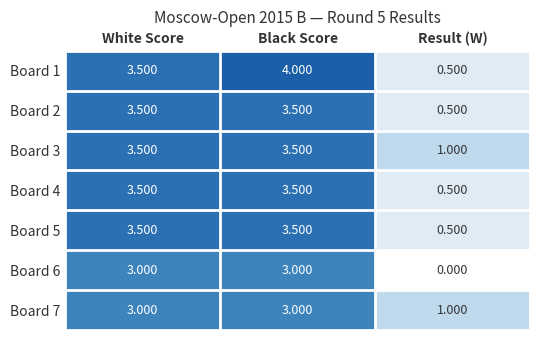

Is the value of Board 6 at White Score greater than the value of Board 5 at Black Score?

No